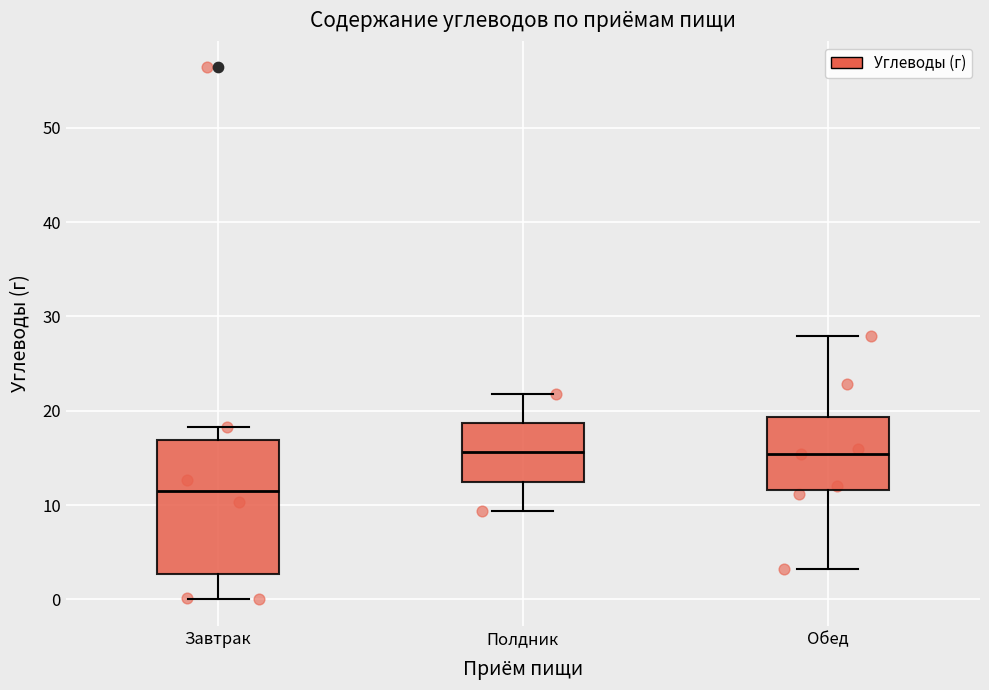

Reading left to right, transcribe this box plot: for each box, give where its median line is, the range the box spans, and where its two whiskers end, as read against the y-axis. The values are not printed on the chart, so give them approximately, as read against the axis.

Завтрак: median 12, box 3 to 17, whiskers 0 to 18
Полдник: median 16, box 13 to 19, whiskers 9 to 22
Обед: median 15, box 12 to 19, whiskers 3 to 28